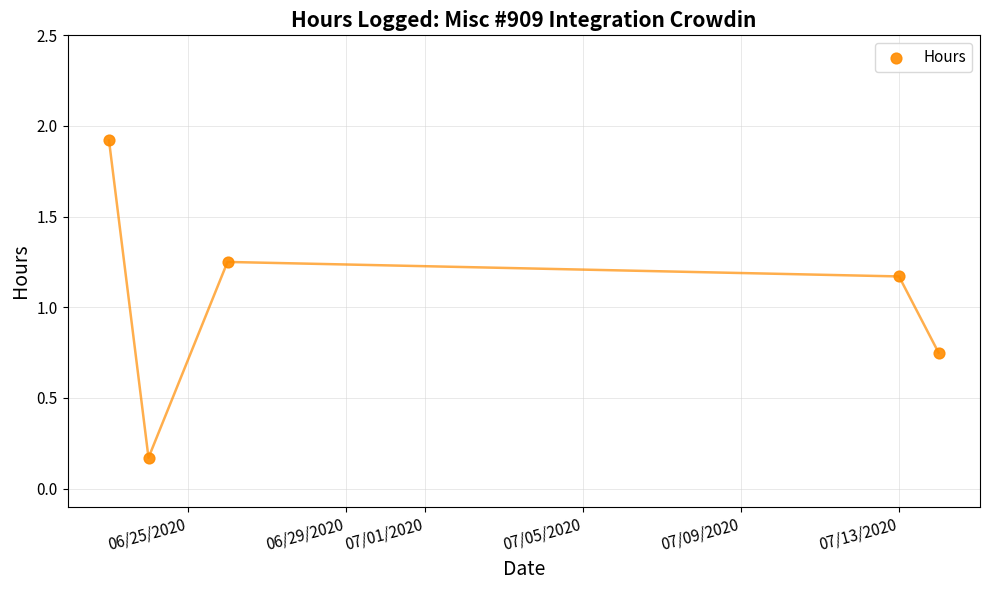

What is the average Y value?

1.1